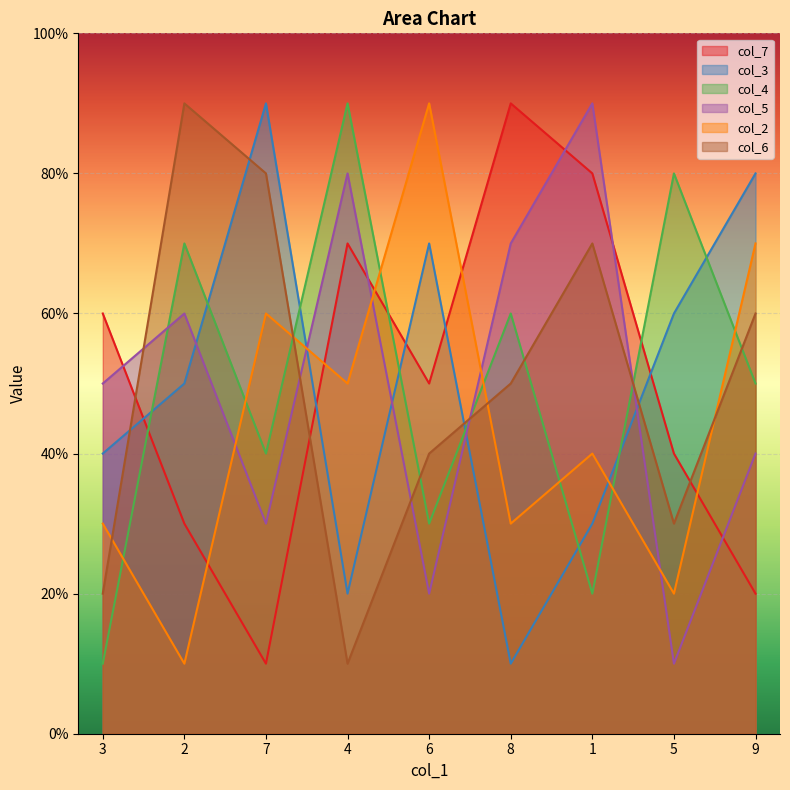

The col_7 series shows 3 at 4. True or false?

False